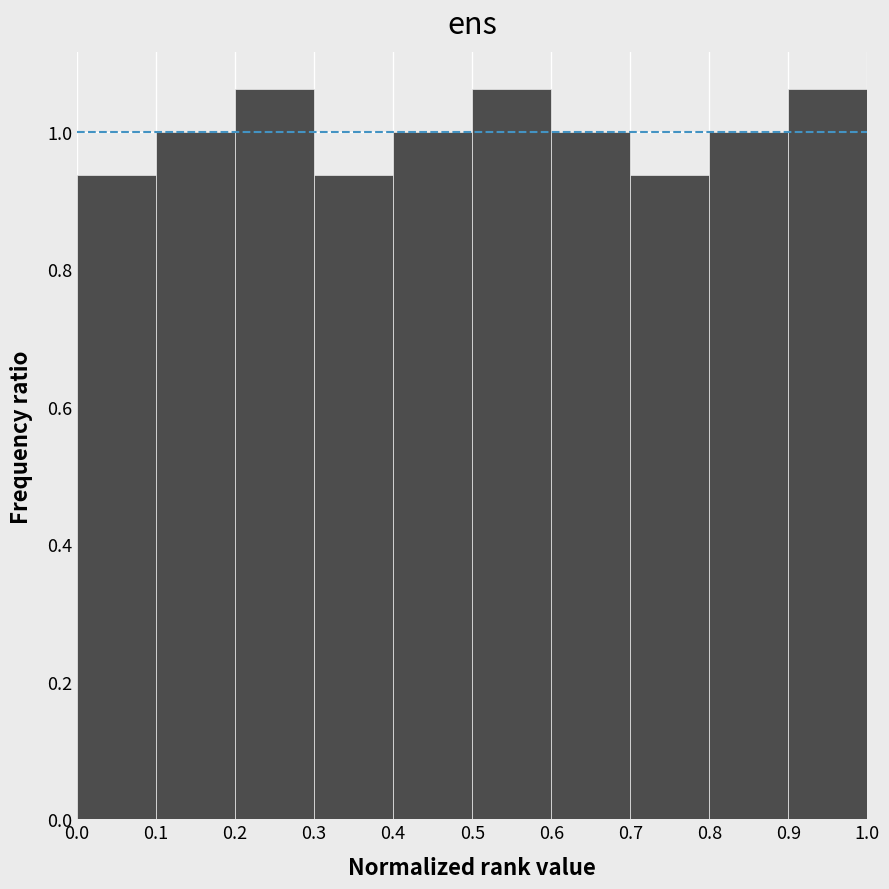

Reading left to right, list every bar in this chart as the range it spans on the x-axis followed by its height. The values are not printed on the chart, so give them approximately, as read against the axis.

0.0 to 0.1: 0.94
0.1 to 0.2: 1.00
0.2 to 0.3: 1.06
0.3 to 0.4: 0.94
0.4 to 0.5: 1.00
0.5 to 0.6: 1.06
0.6 to 0.7: 1.00
0.7 to 0.8: 0.94
0.8 to 0.9: 1.00
0.9 to 1.0: 1.06